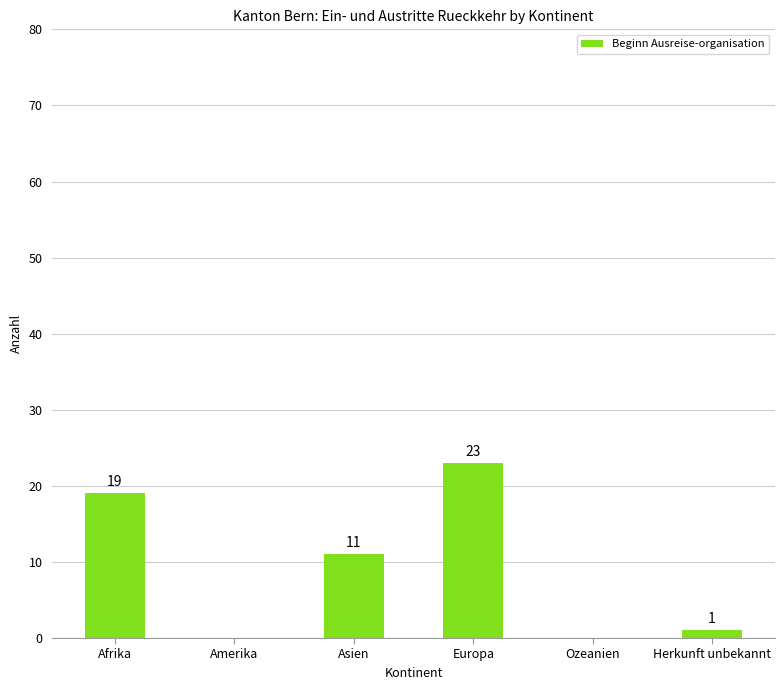

What is the greatest value displayed?

23